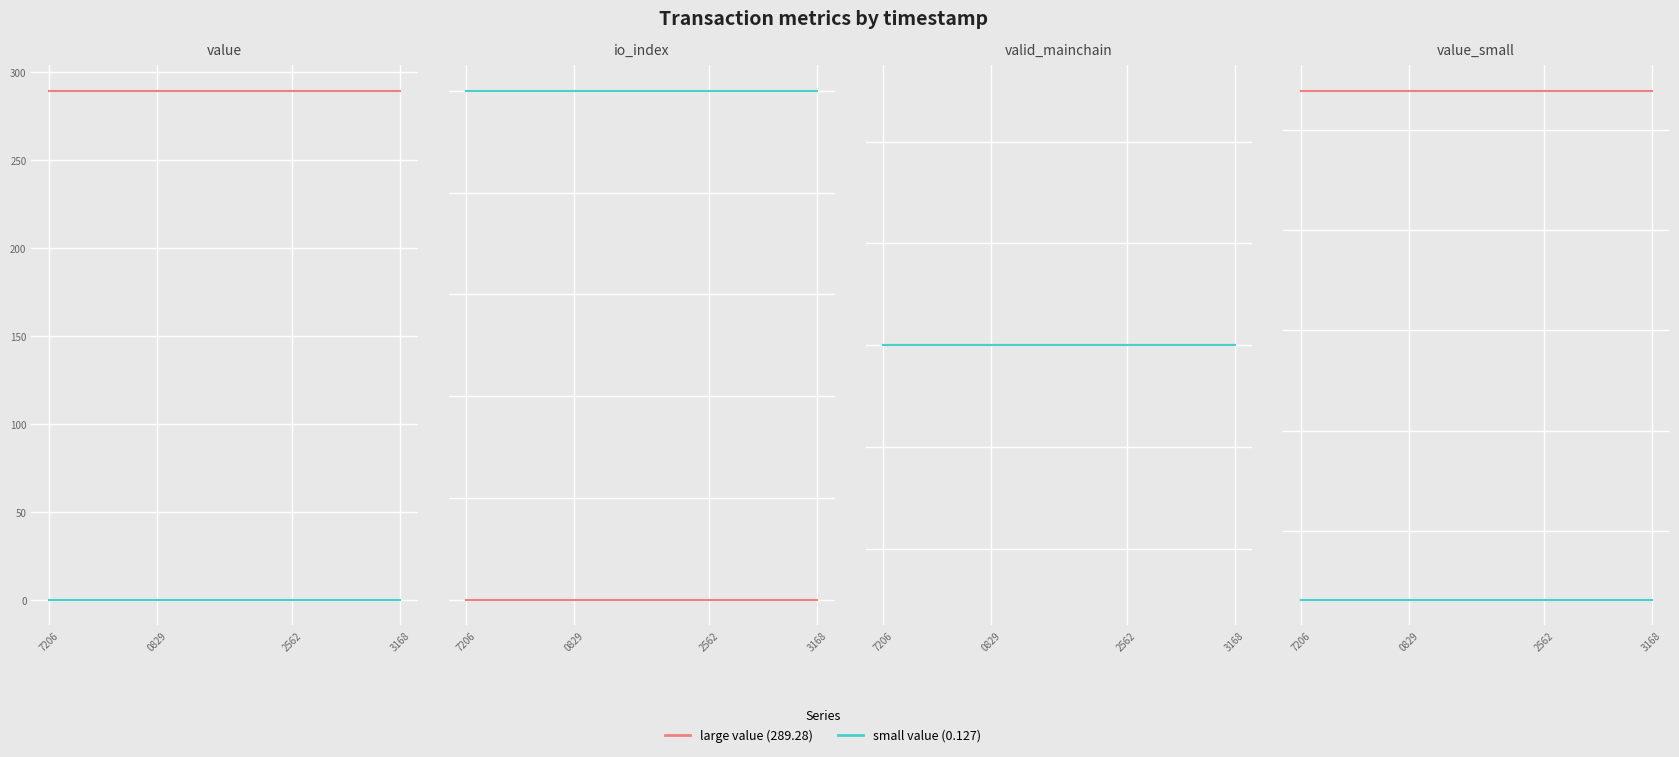

True or false: small value has a value of 0.2 at 10.

False